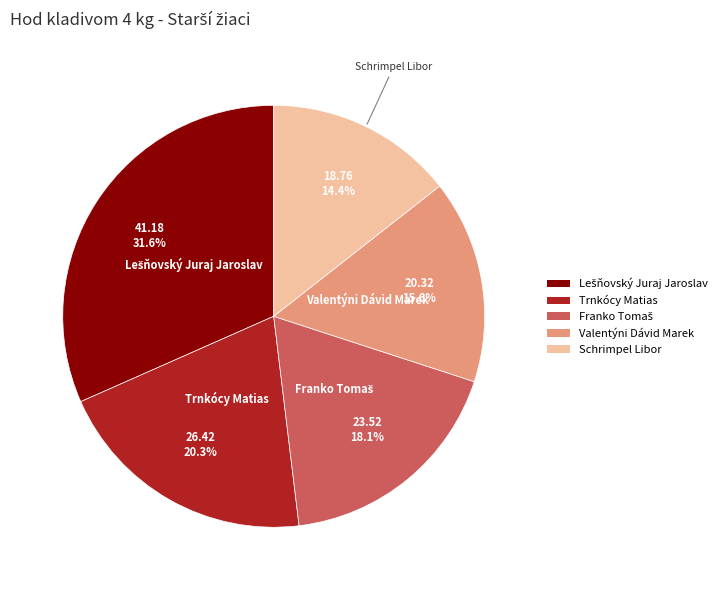

Combined, what portion of the pie is Schrimpel Libor and Valentýni Dávid Marek?

30.0%